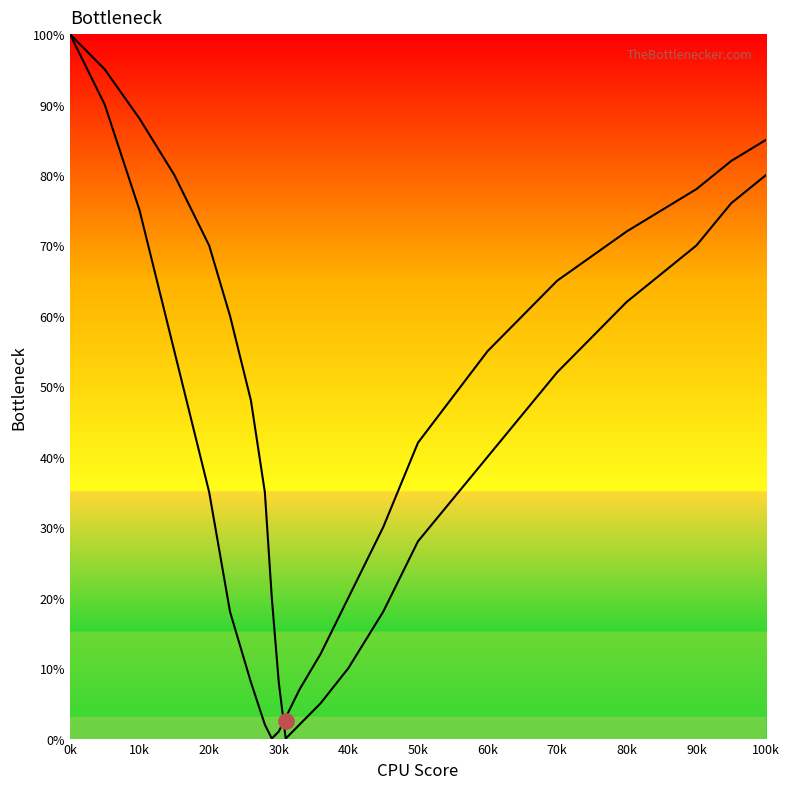

At how many categories does at least one series exceed 56?

11